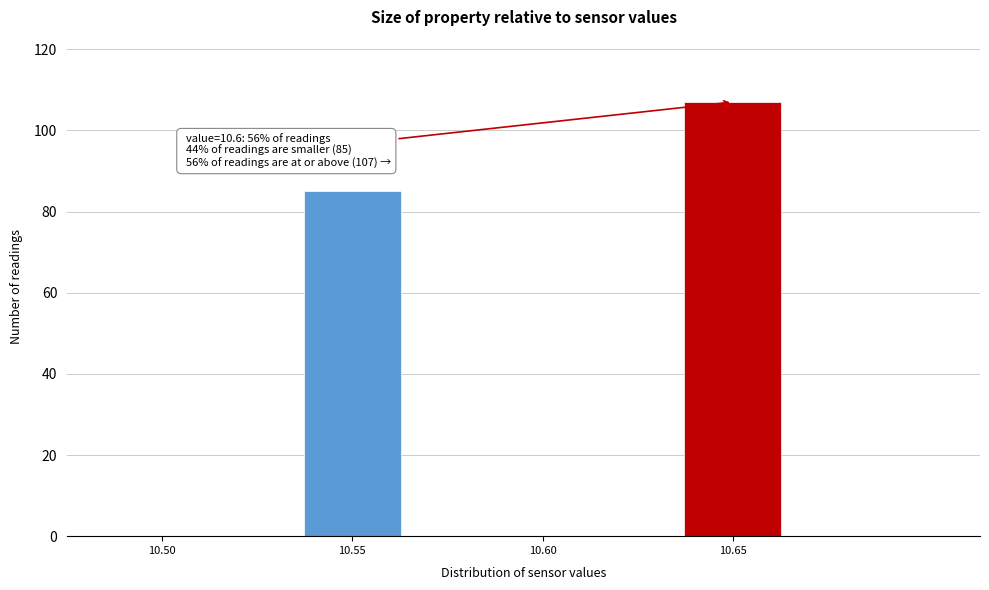

Reading right to left, what are all the values shown in this chart?

10.65=107	10.60=0	10.55=85	10.50=0